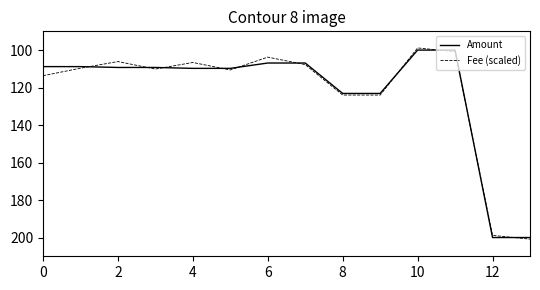

At which label is Amount closest to 150?

8